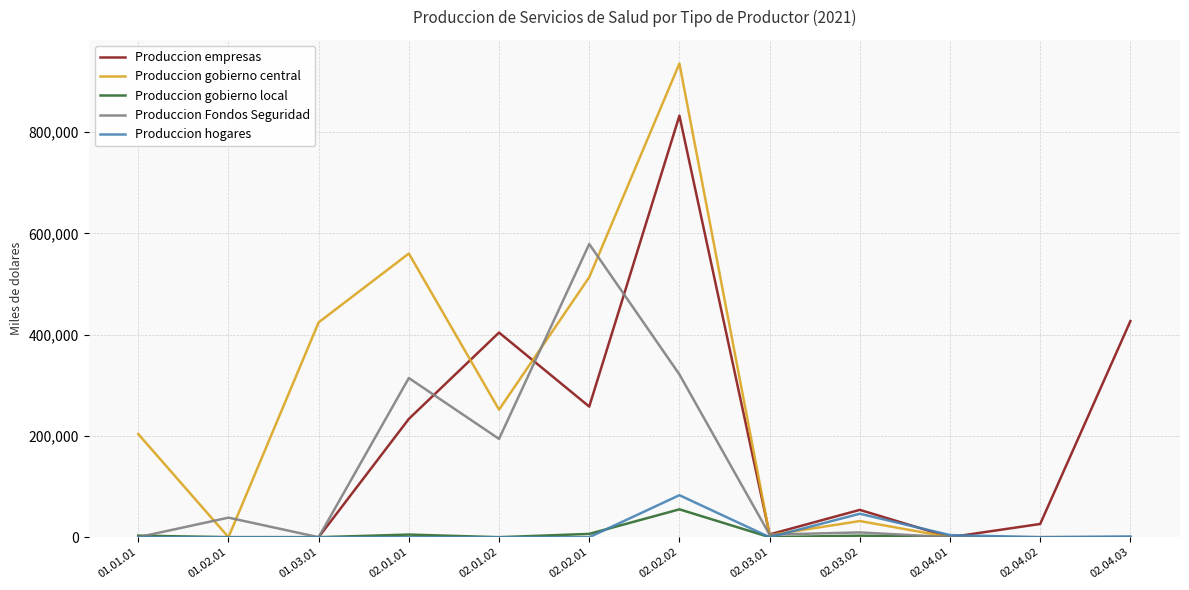

What position from the left is 02.04.02?

11